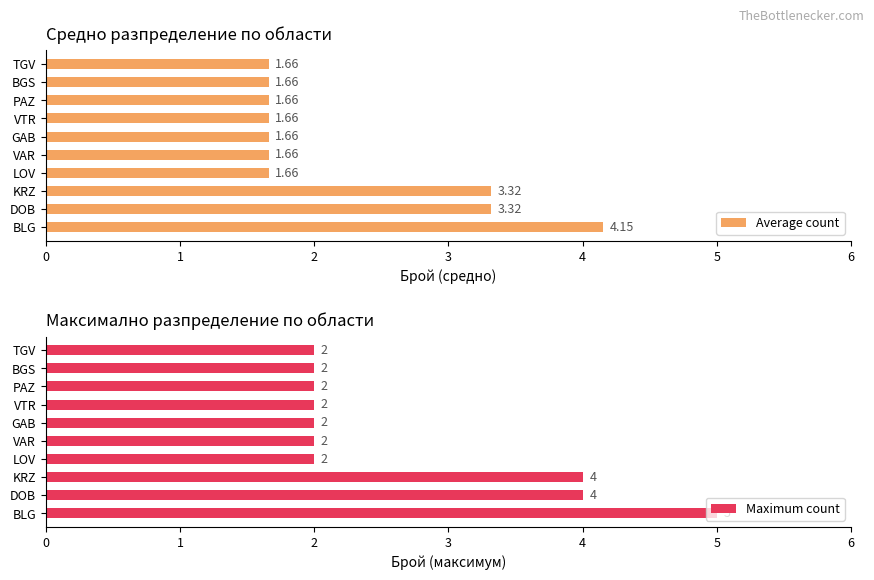

Is it true that Maximum count equals 2 at BGS?

True